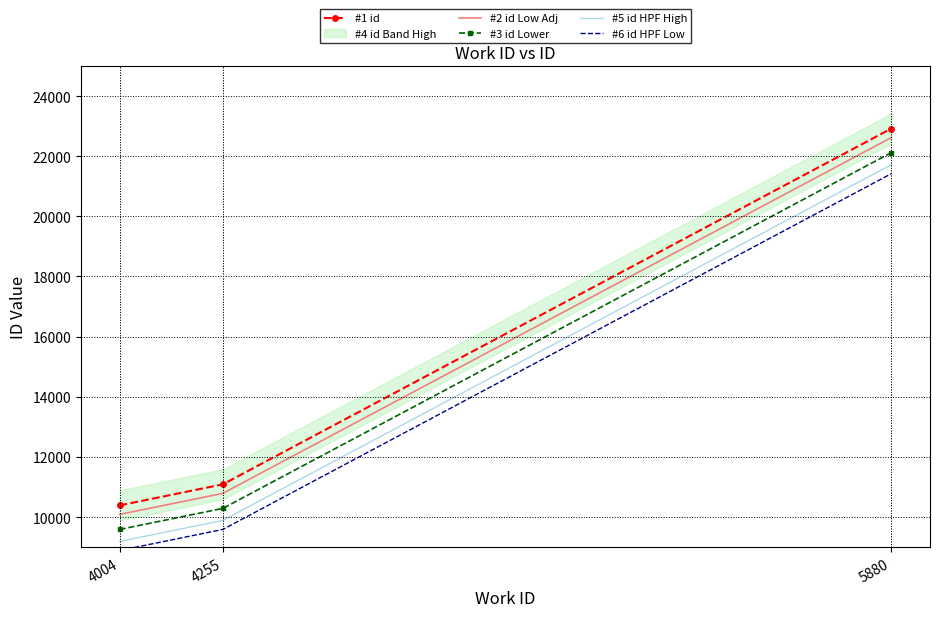

Which series has the widest spread of values?

#1 id